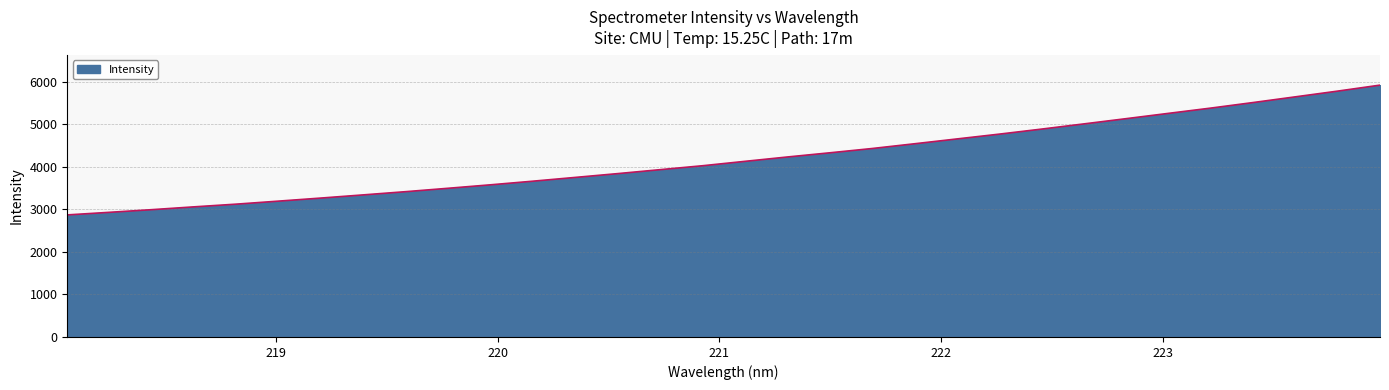

What is the maximum value shown in the chart?

5923.6